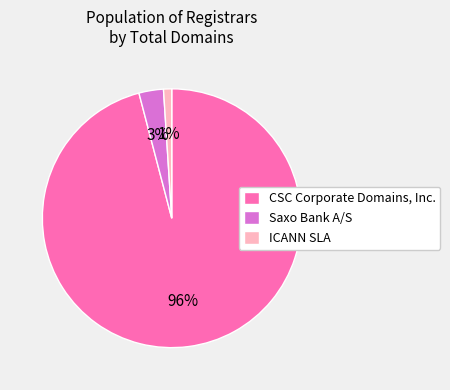

To the nearest percent, what percentage of the pie is CSC Corporate Domains, Inc.?

96%